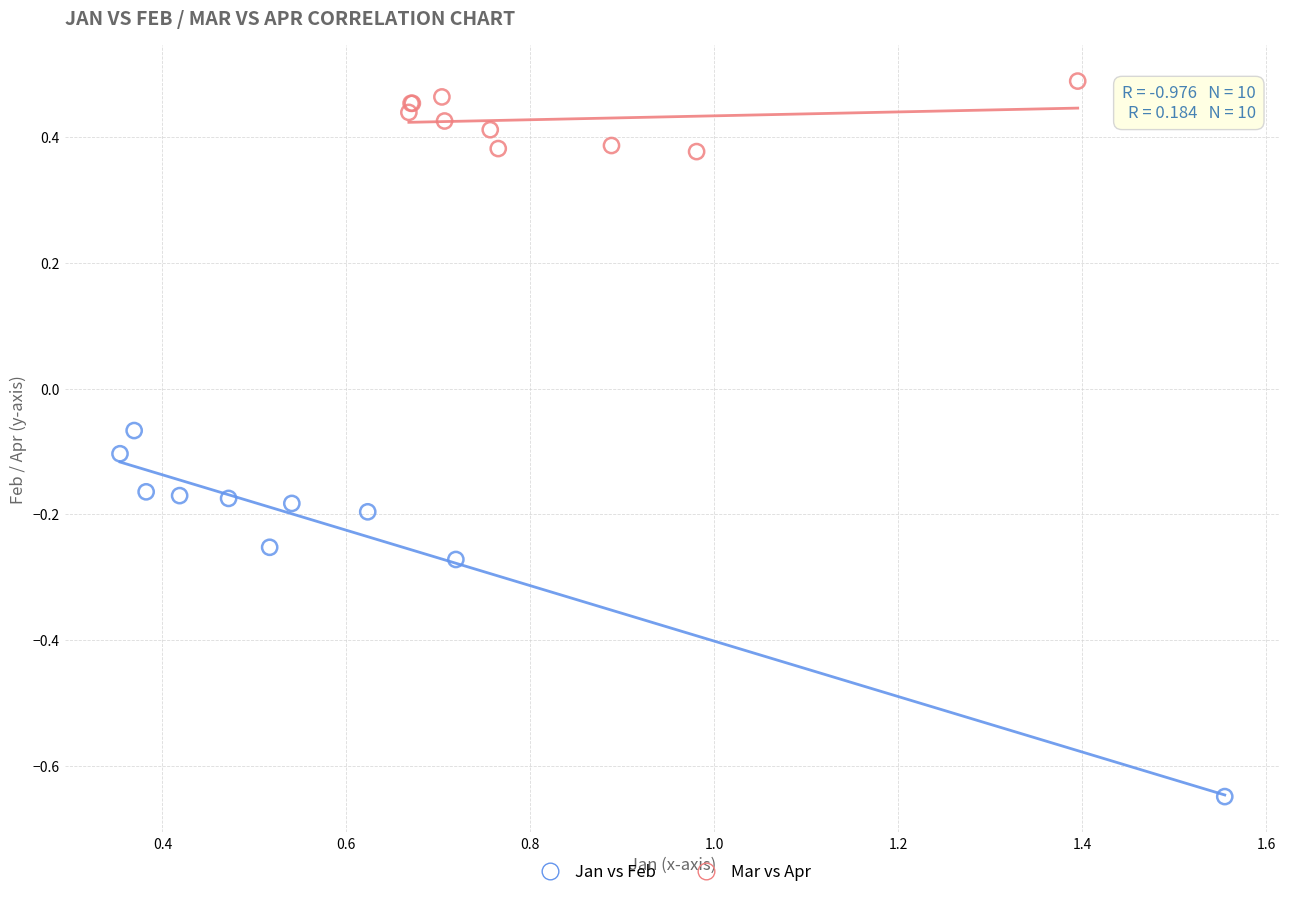

Which series has the largest Y range (max minus min)?

Jan vs Feb